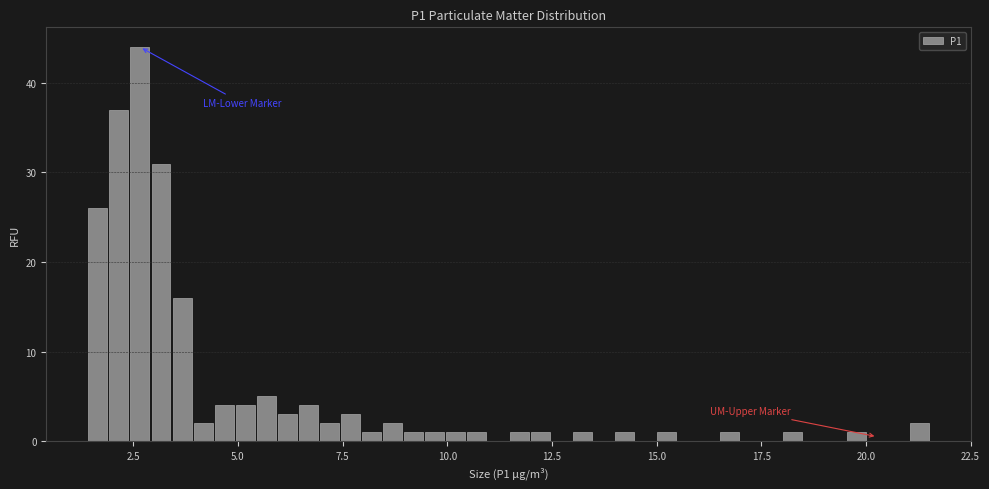

Read against the x-axis, roughly where is the centre of the tallest bar?

2.5